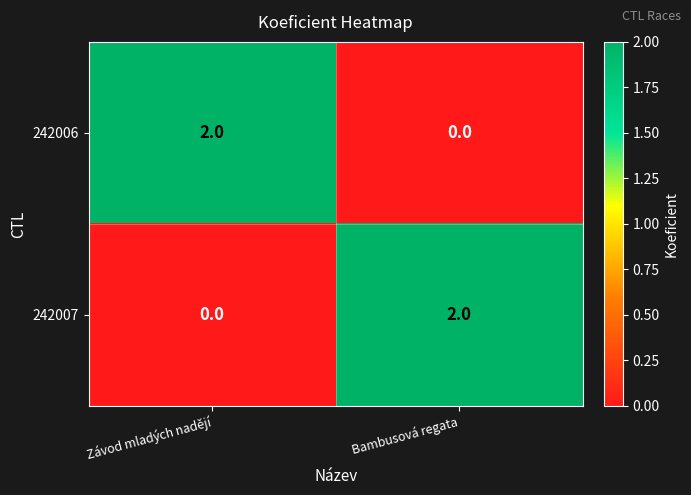

What is the total value across all series at Závod mladých nadějí?

2